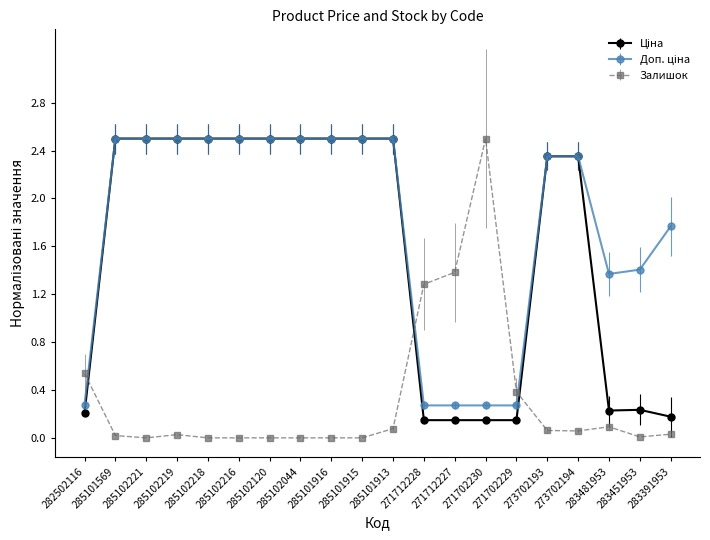

In Залишок, how many points are lower than both neighbors (excluding endpoints)?

3